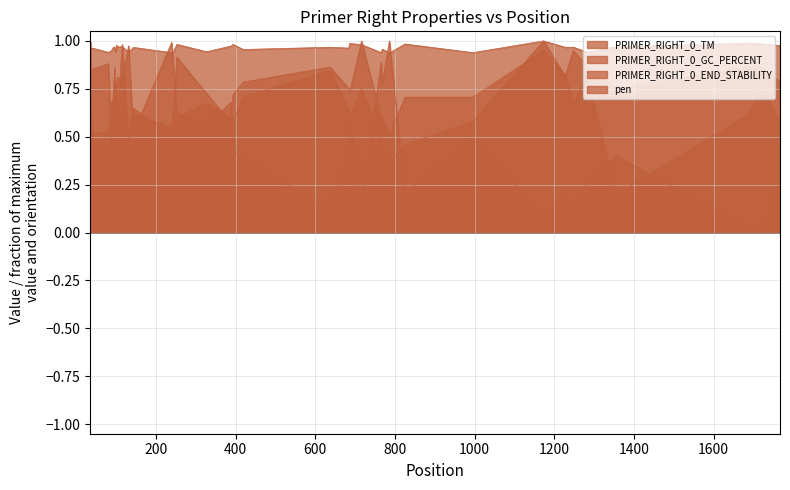

What is the difference between the highest and lowest values at 327?

0.4